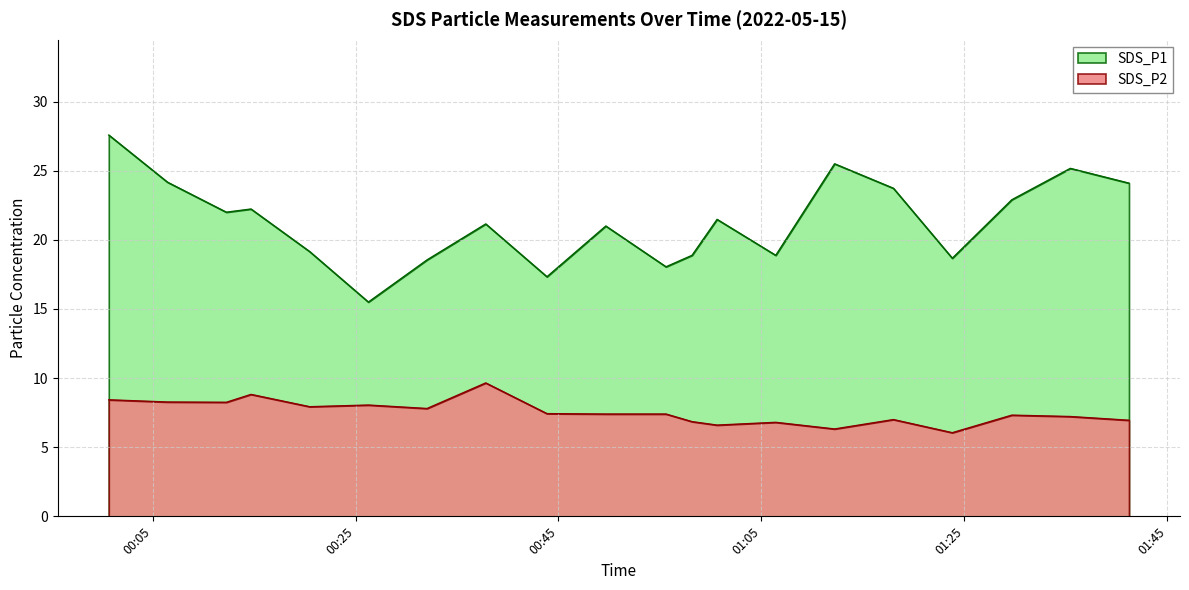

What is the label of the 12th point from the left?

2022/05/15 00:58:10